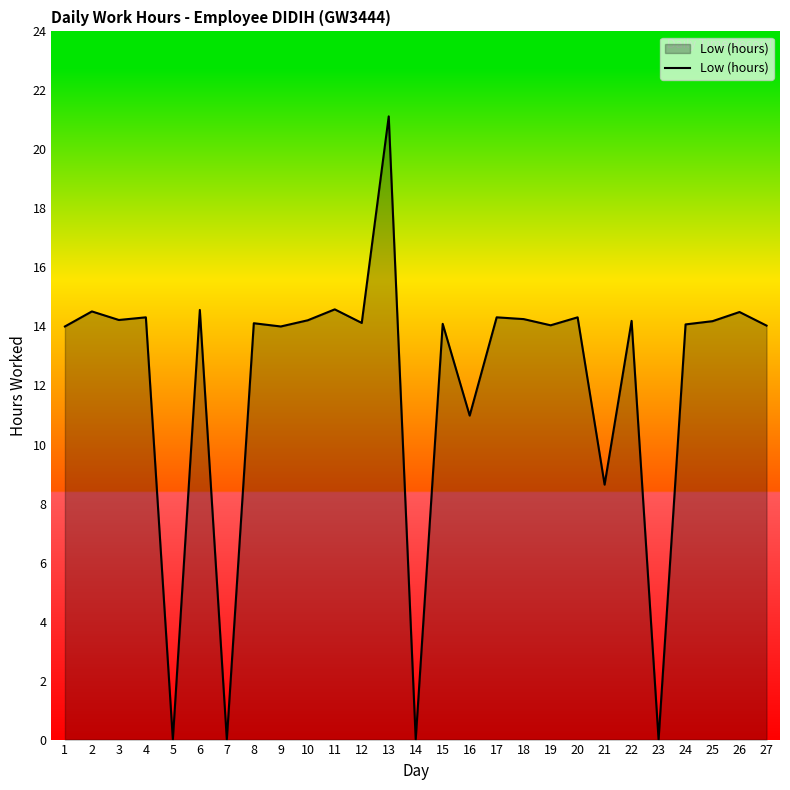

Approximately how many times larger is the value at 3 compared to 15?

1.0